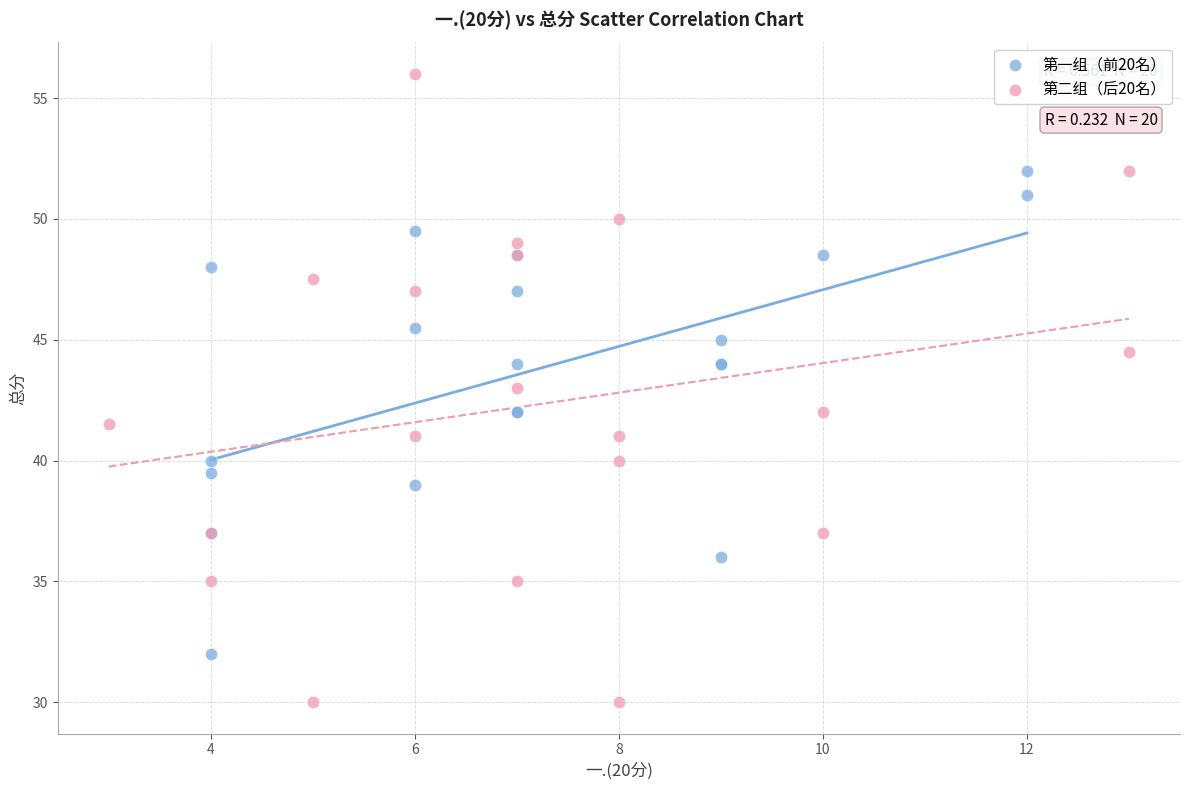

Which series contains the lowest Y value?

第二组（后20名）